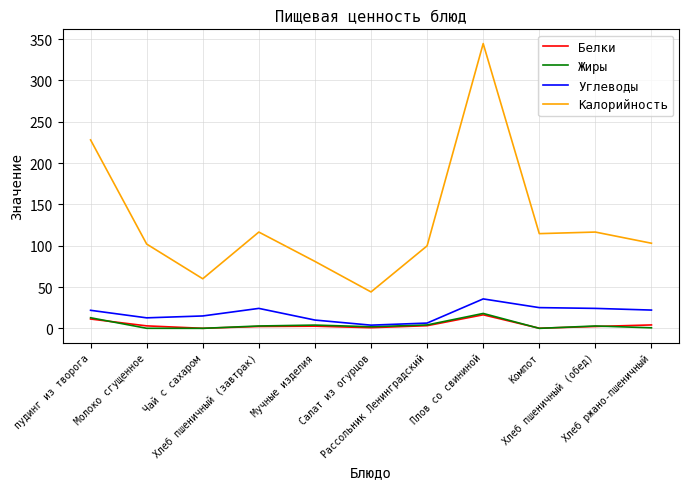

Which series has the widest spread of values?

Калорийность